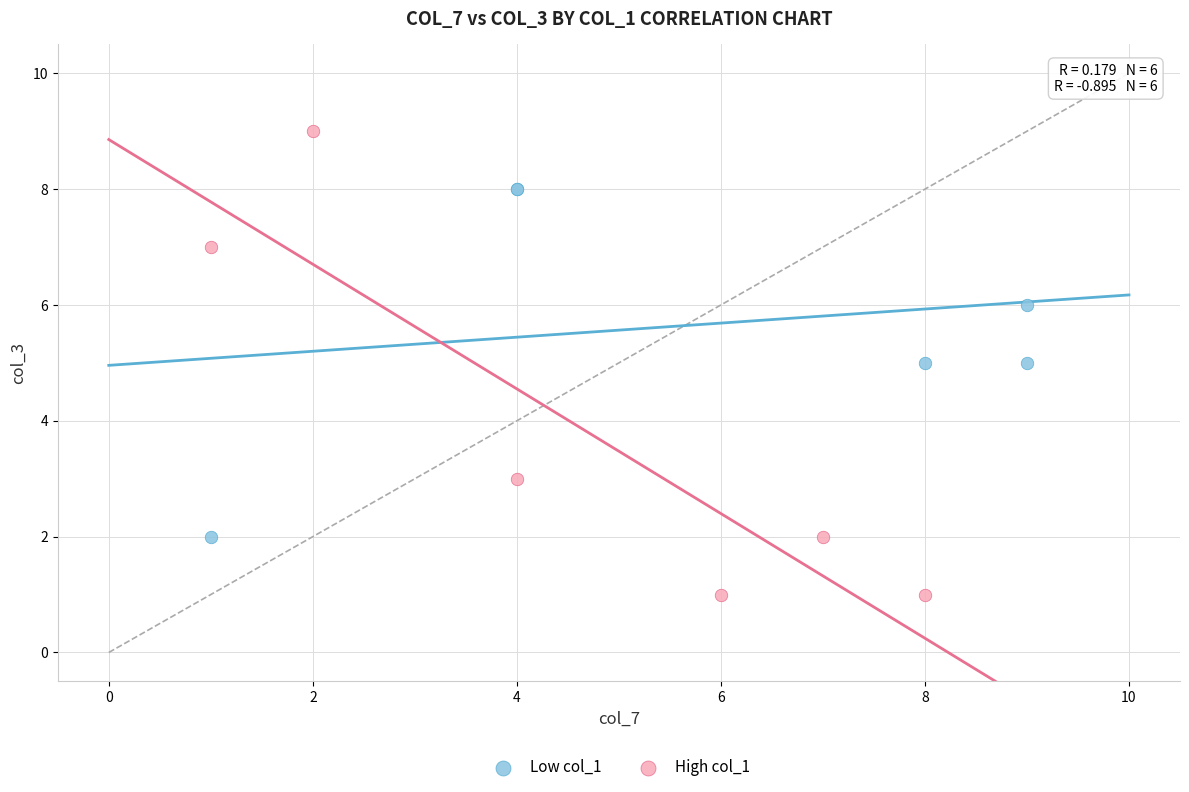

Which series has the largest Y range (max minus min)?

High col_1